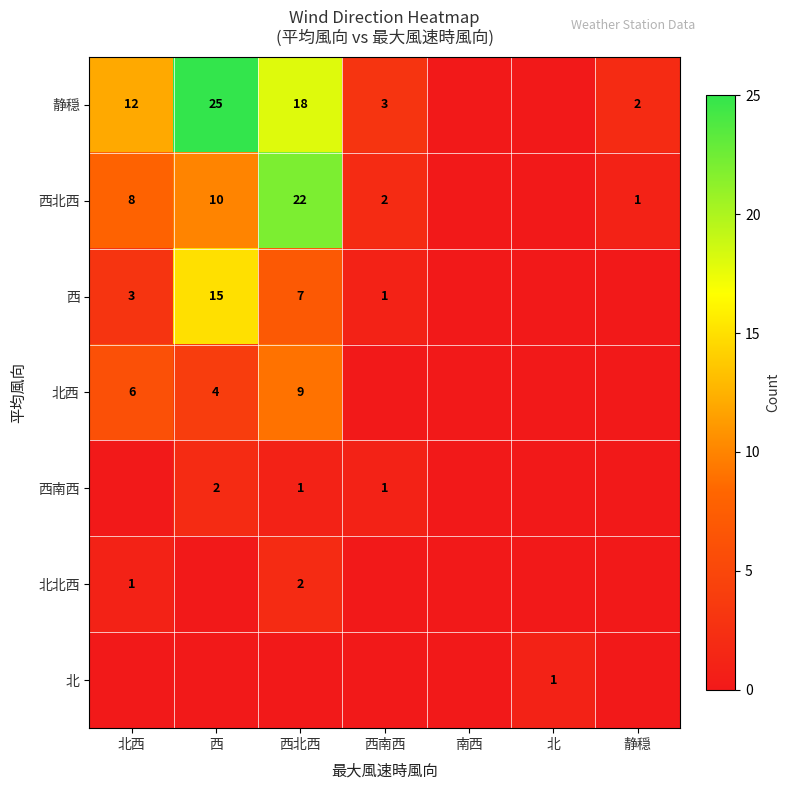

The 北西 series shows 9 at 西北西. True or false?

True